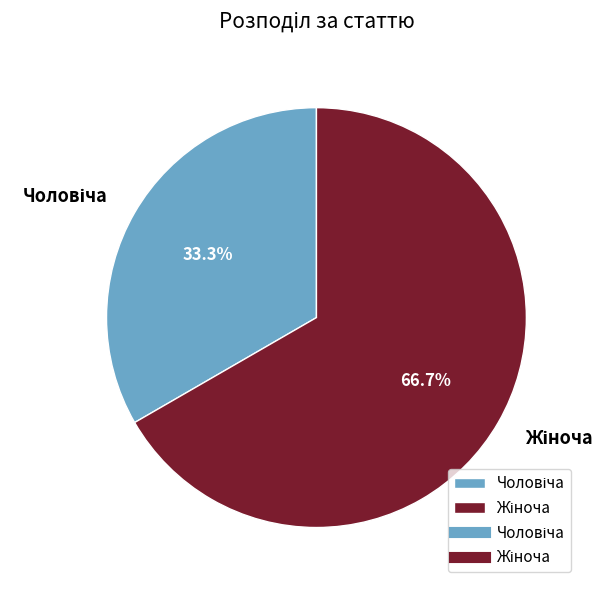

How many segments does this pie chart have?

2